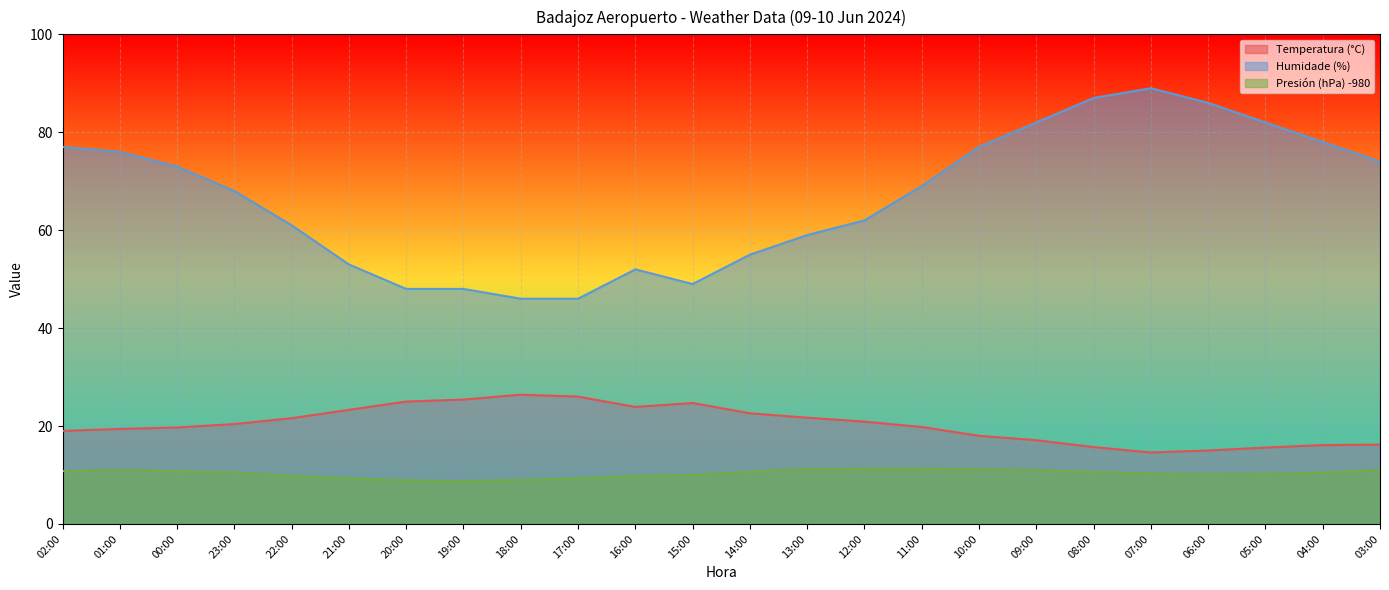

How many lines are shown in the chart?

3